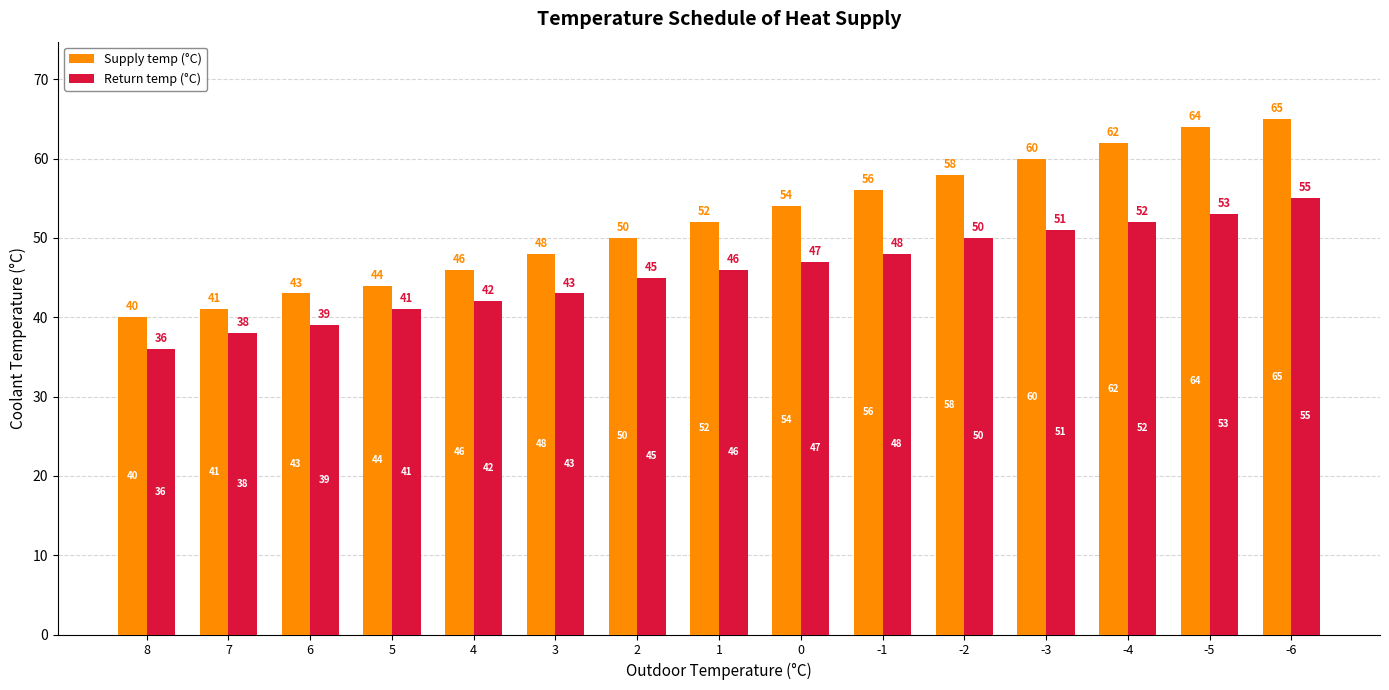

List the series in order of their overall mean, lowest first.

Return temp (°C), Supply temp (°C)